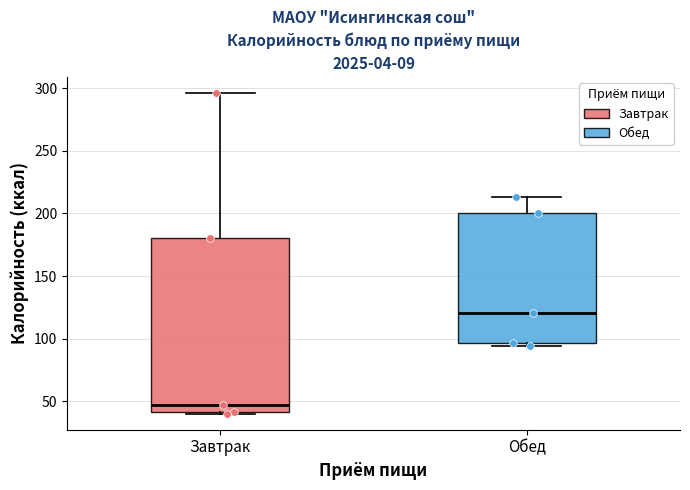

Reading left to right, read every box against the y-axis: the position of its median line, the range the box covers, and the ends of its whiskers. The values are not printed on the chart, so give them approximately, as read against the axis.

Завтрак: median 45, box 40 to 180, whiskers 40 to 295
Обед: median 120, box 95 to 200, whiskers 95 (just below the box's lower edge) to 215